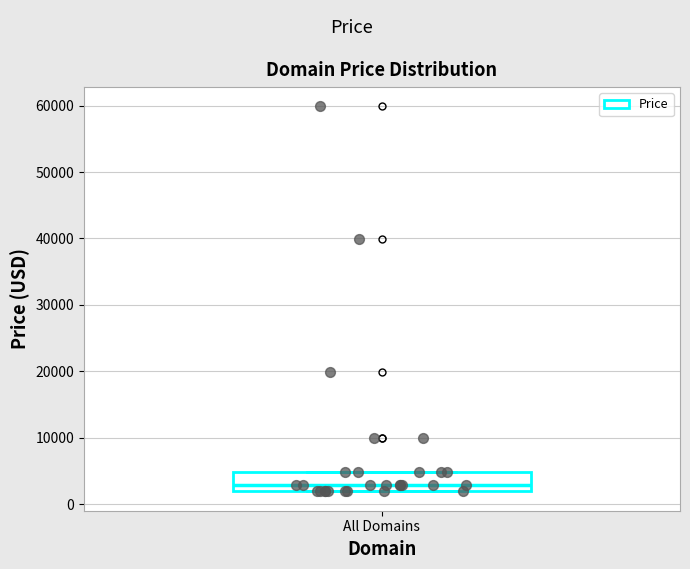

Read this box plot against the y-axis: the position of the median line, the range covered by the box, and the ends of both whiskers. The values are not printed on the chart, so give them approximately, as read against the axis.

median 3000, box 2000 to 5000, whiskers 2000 to 5000